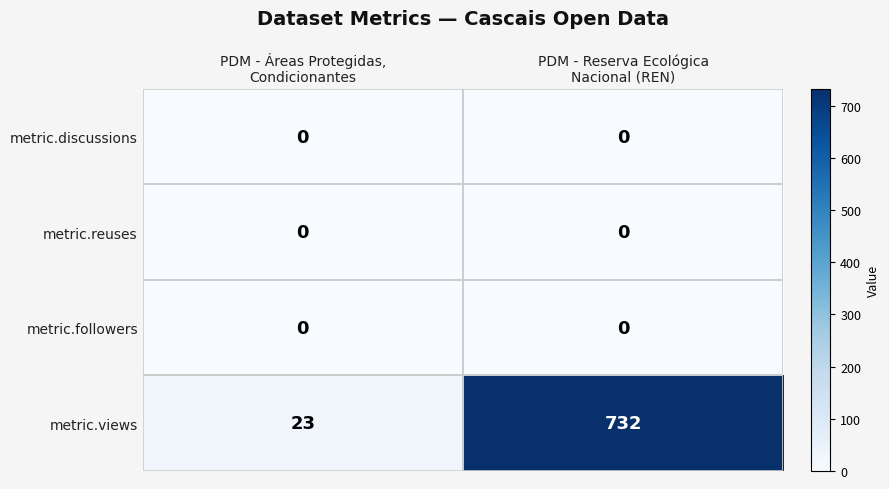

Which series has the widest spread of values?

metric.views